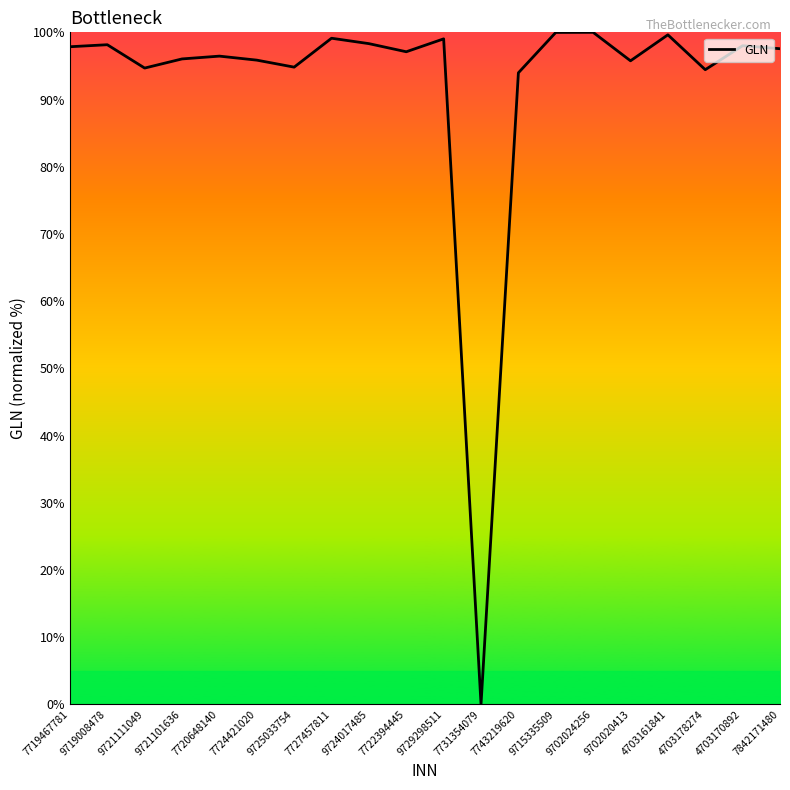

Is it true that the value at 4703170892 is 98.0?

True